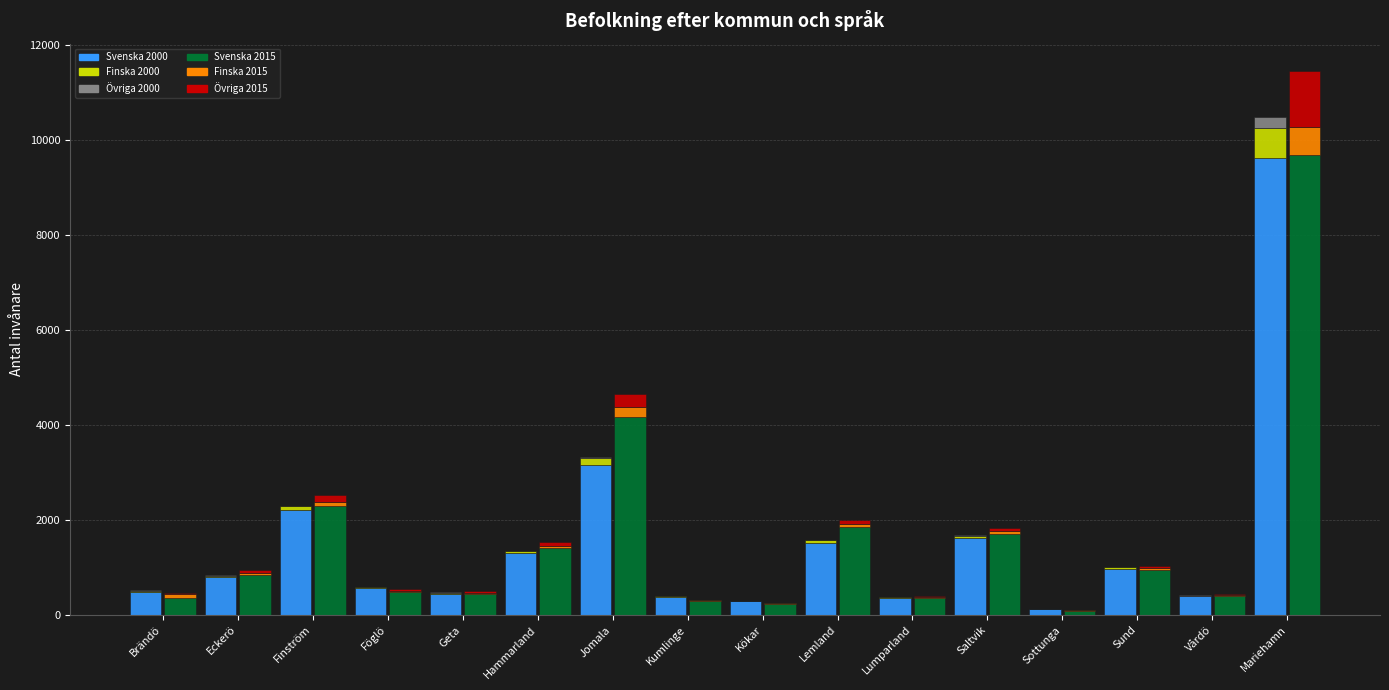

What is the sum of all Finska 2000 values?

1238